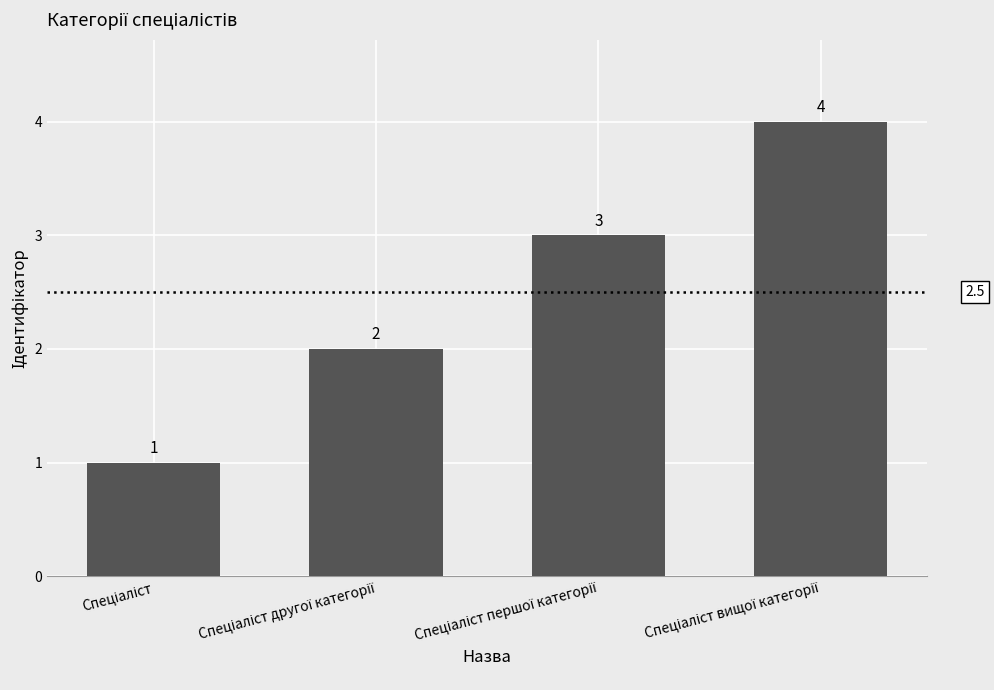

What is the value of the 4th bar from the left?

4